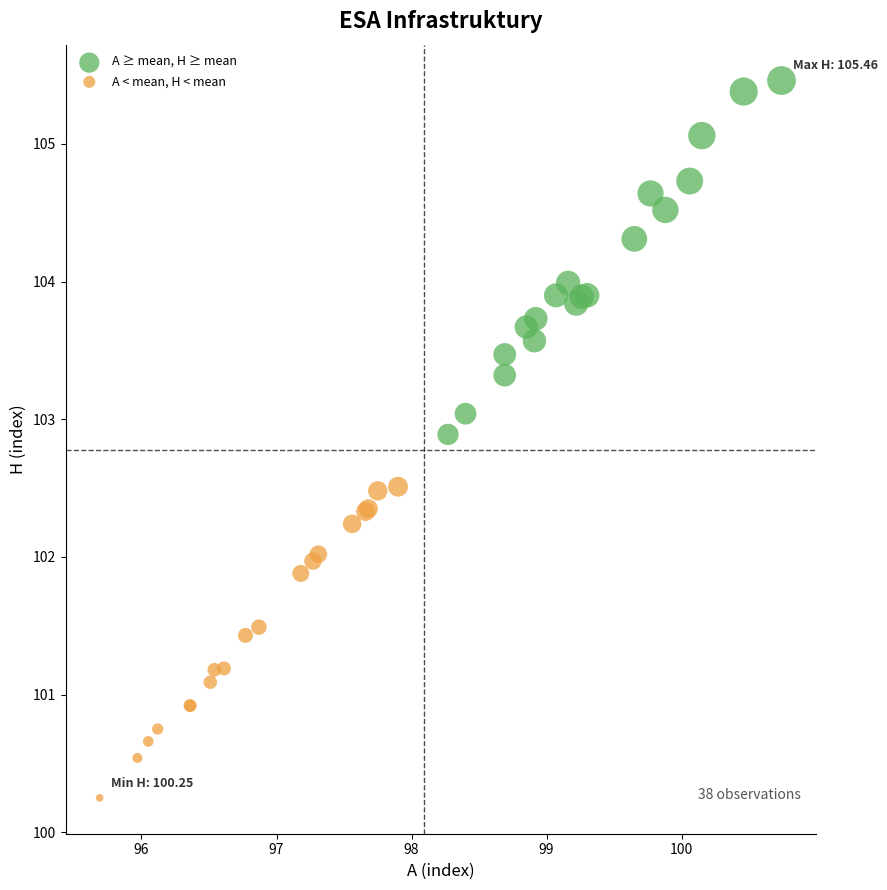

Which series reaches the minimum Y coordinate?

A < mean, H < mean